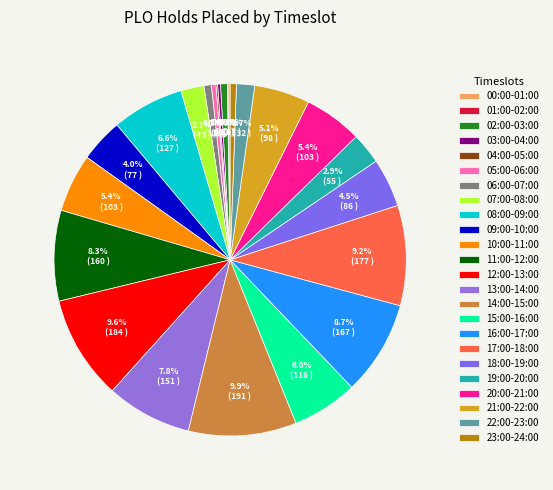

True or false: 10:00-11:00 accounts for 11% of the total.

False